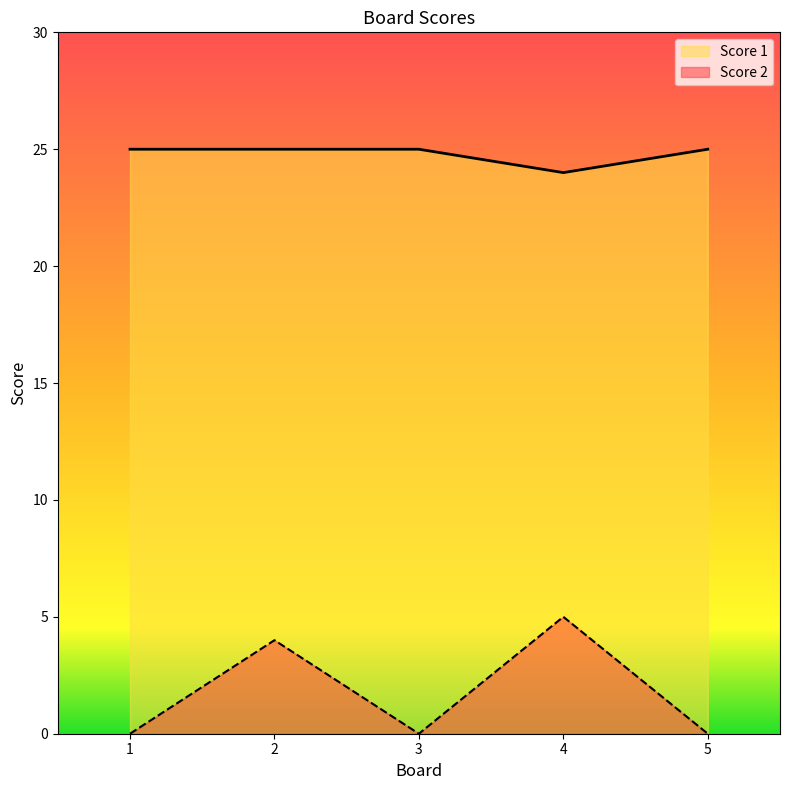

At which category does Score 2 reach its first local valley?

3